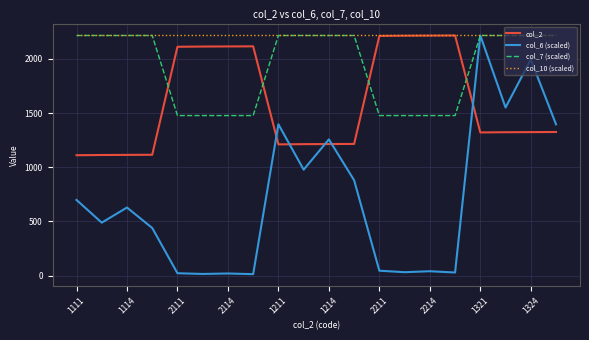

Rank the series by their average value, from highest to lowest.

col_10 (scaled), col_7 (scaled), col_2, col_6 (scaled)